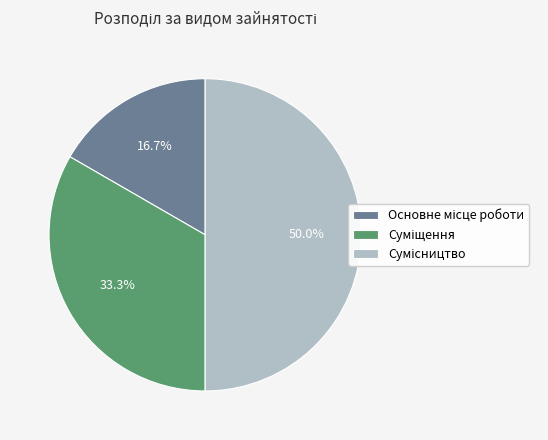

What is the total percentage of Сумісництво and Суміщення?

83.3%